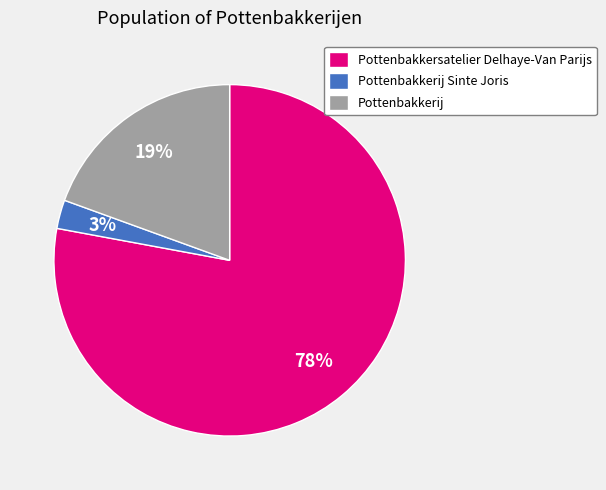

To the nearest percent, what is the combined percentage of Pottenbakkerij and Pottenbakkersatelier Delhaye-Van Parijs?

97%